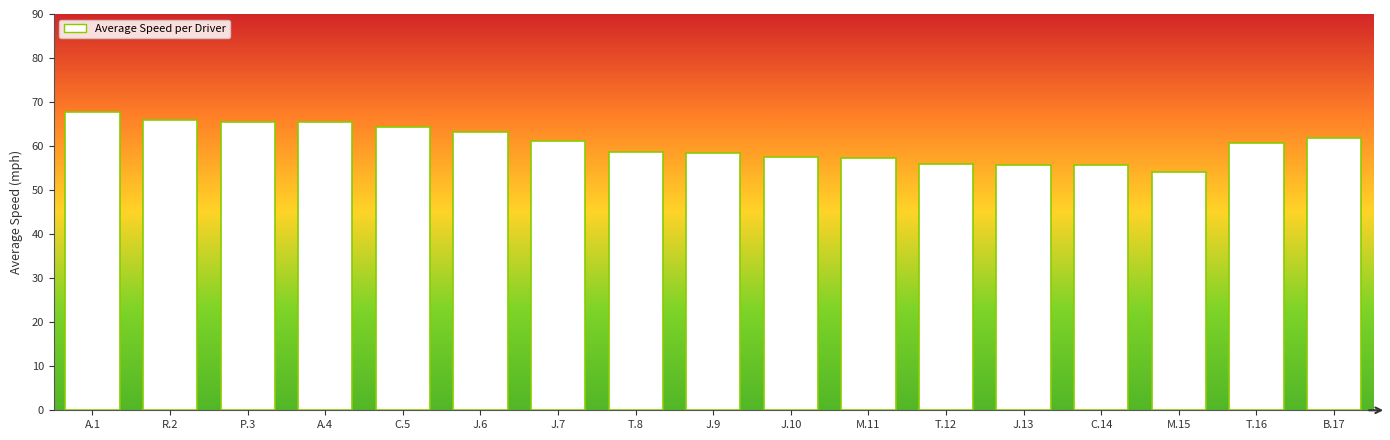

The chart shows a value of 58.5 at J.9. True or false?

True